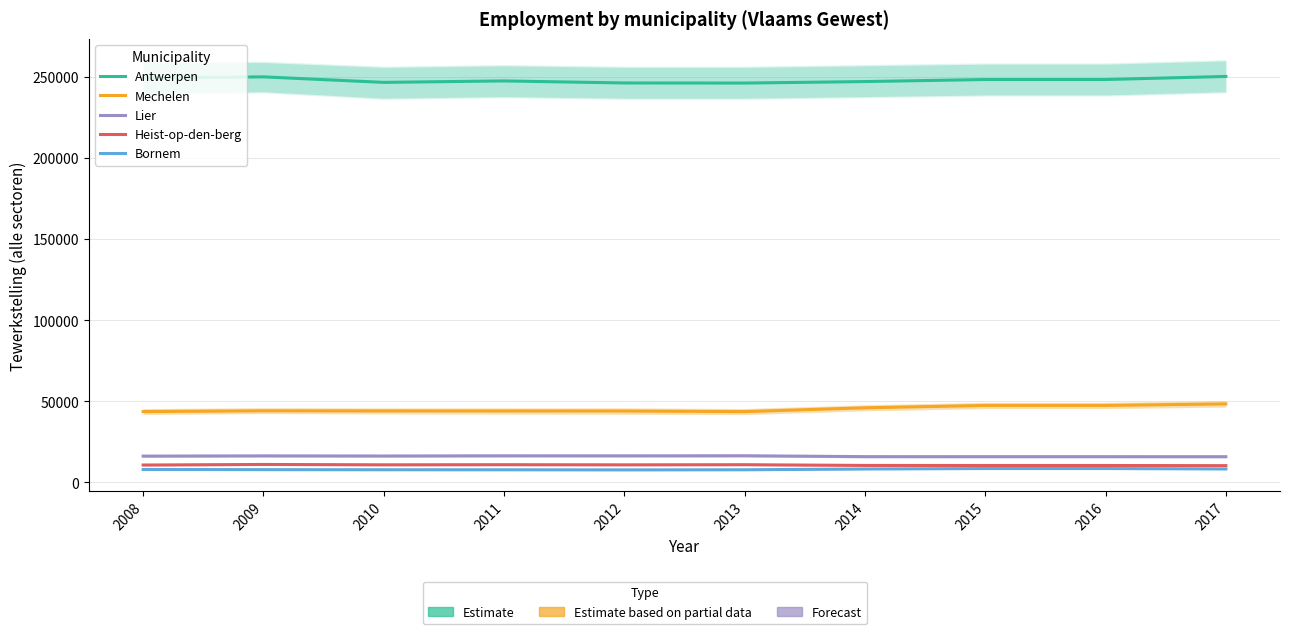

What is the value of the Mechelen point at the 4th from the left?

44083